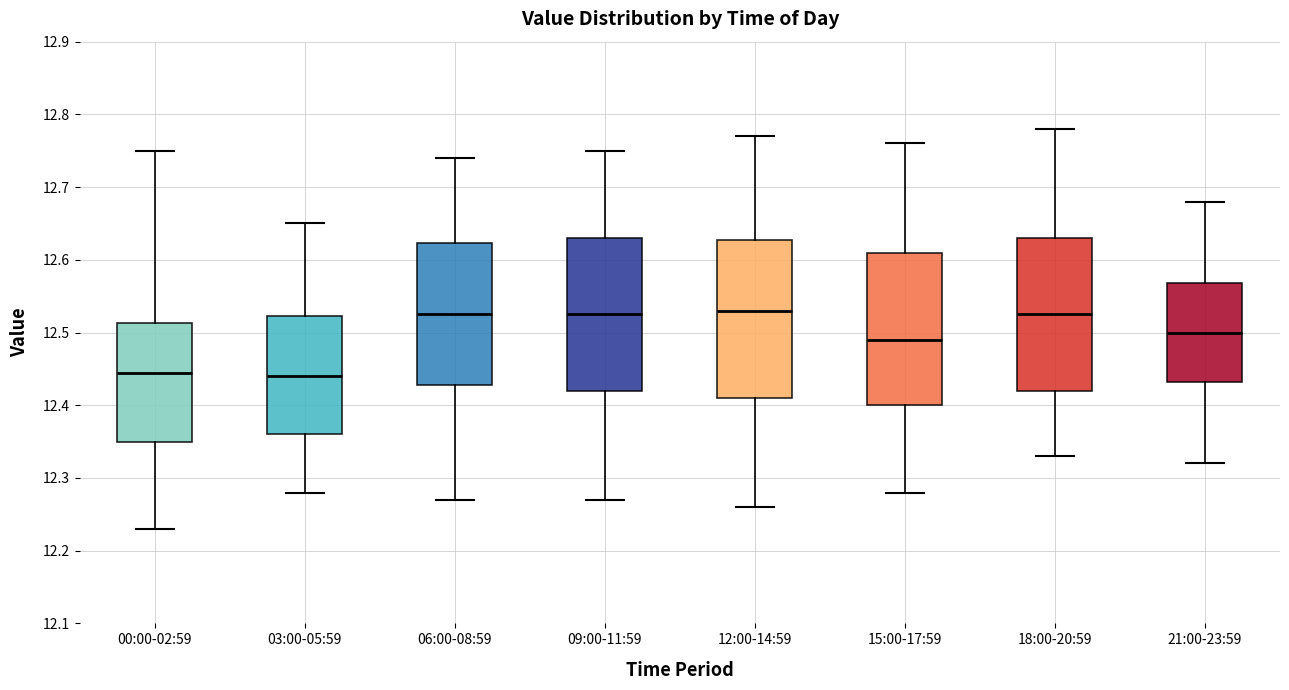

Reading left to right, transcribe this box plot: for each box, give where its median line is, the range the box spans, and where its two whiskers end, as read against the y-axis. The values are not printed on the chart, so give them approximately, as read against the axis.

00:00-02:59: median 12.45, box 12.35 to 12.51, whiskers 12.23 to 12.75
03:00-05:59: median 12.44, box 12.36 to 12.52, whiskers 12.28 to 12.65
06:00-08:59: median 12.53, box 12.43 to 12.62, whiskers 12.27 to 12.74
09:00-11:59: median 12.53, box 12.42 to 12.63, whiskers 12.27 to 12.75
12:00-14:59: median 12.53, box 12.41 to 12.63, whiskers 12.26 to 12.77
15:00-17:59: median 12.49, box 12.40 to 12.61, whiskers 12.28 to 12.76
18:00-20:59: median 12.53, box 12.42 to 12.63, whiskers 12.33 to 12.78
21:00-23:59: median 12.50, box 12.43 to 12.57, whiskers 12.32 to 12.68